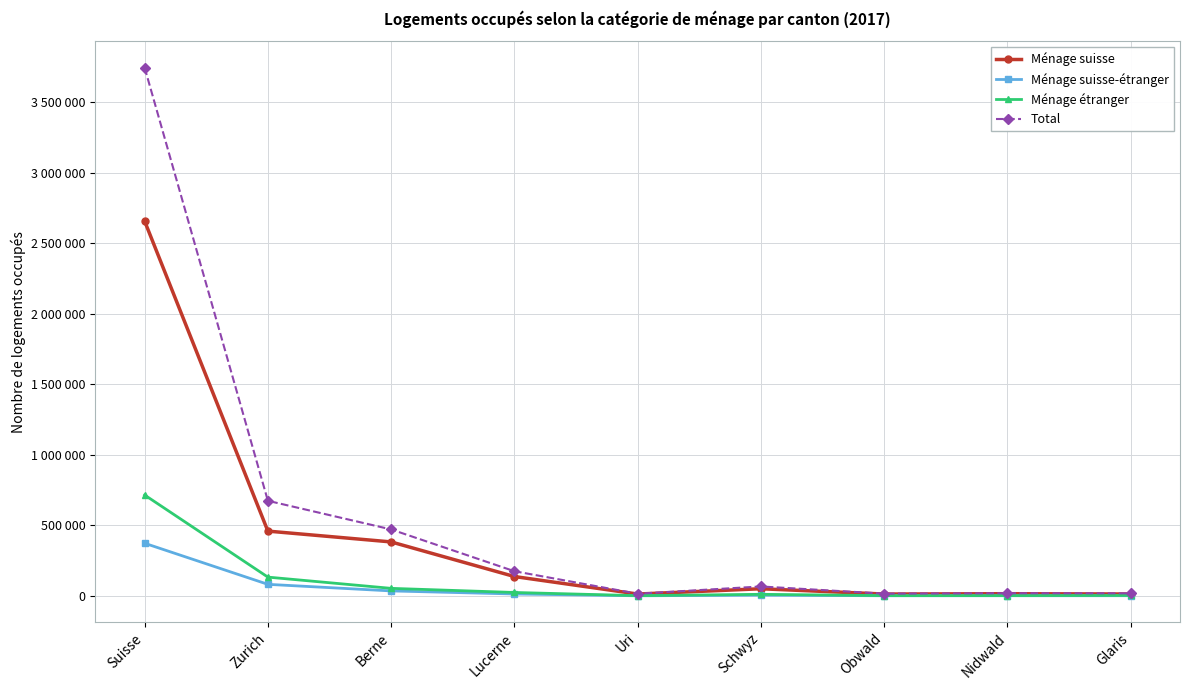

What is the difference between the Total values at Berne and Nidwald?

452146